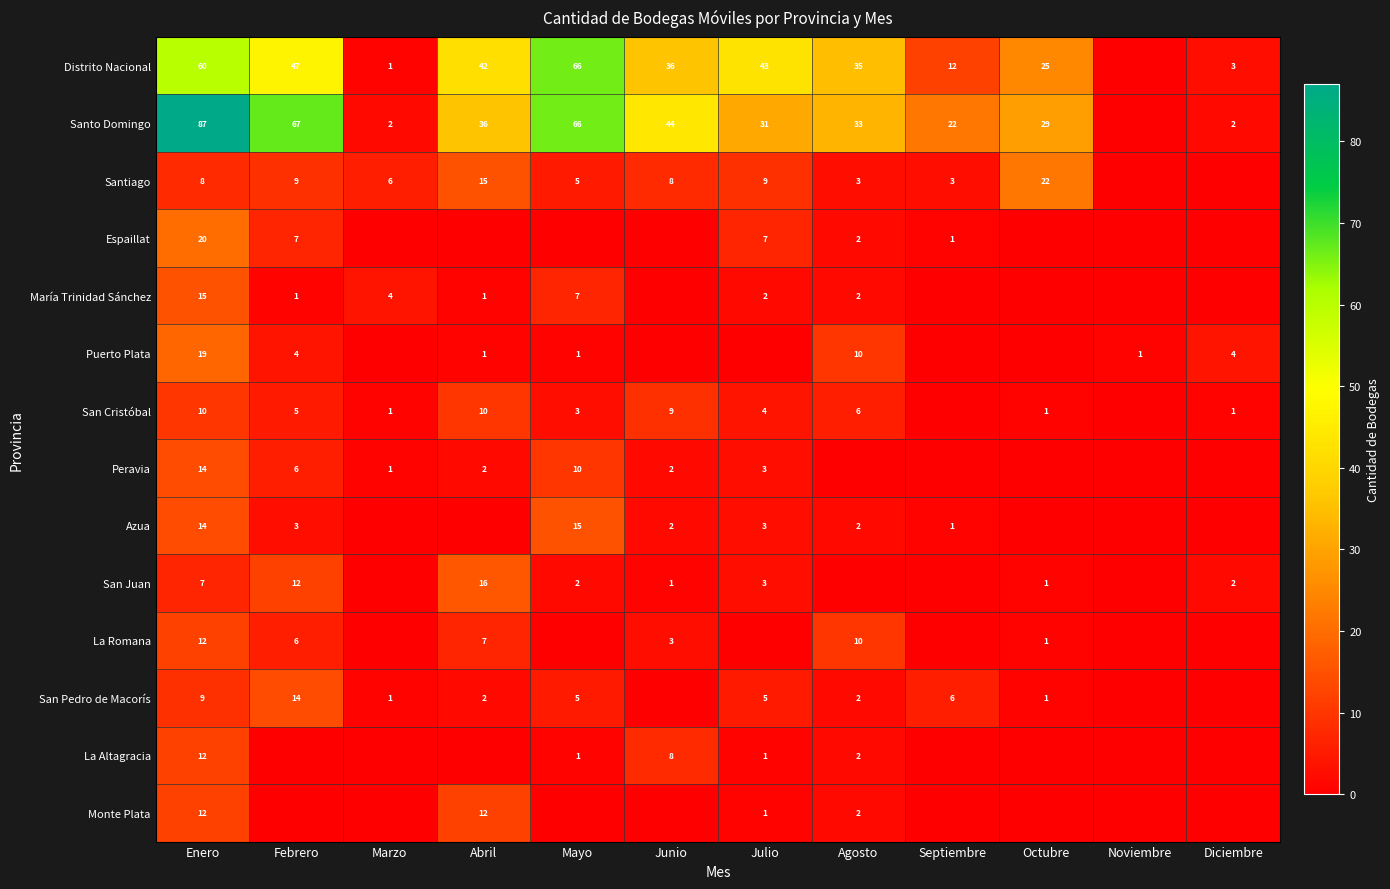

What is the total value across all series at Febrero?

181